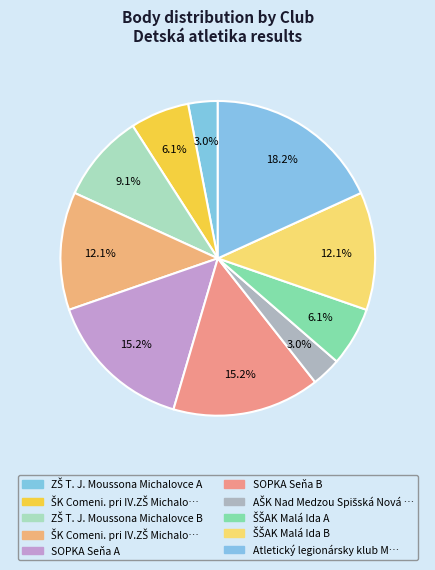

Rank the categories by value from lowest to highest.

ZŠ T. J. Moussona Michalovce A, AŠK Nad Medzou Spišská Nová Ves A, ŠK Comeni. pri IV.ZŠ Michalovce B, ŠŠAK Malá Ida A, ZŠ T. J. Moussona Michalovce B, ŠK Comeni. pri IV.ZŠ Michalovce A, ŠŠAK Malá Ida B, SOPKA Seňa A, SOPKA Seňa B, Atletický legionársky klub Moldava n/B